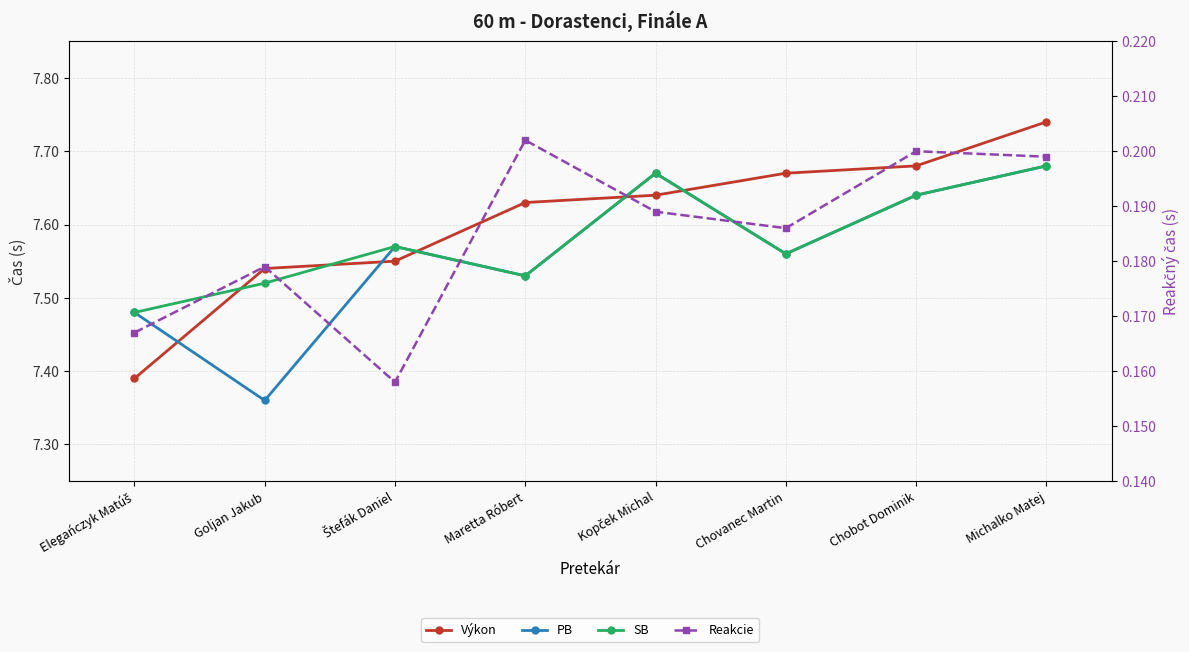

Is the value of Reakcie at Michalko Matej greater than the value of SB at Štefák Daniel?

No